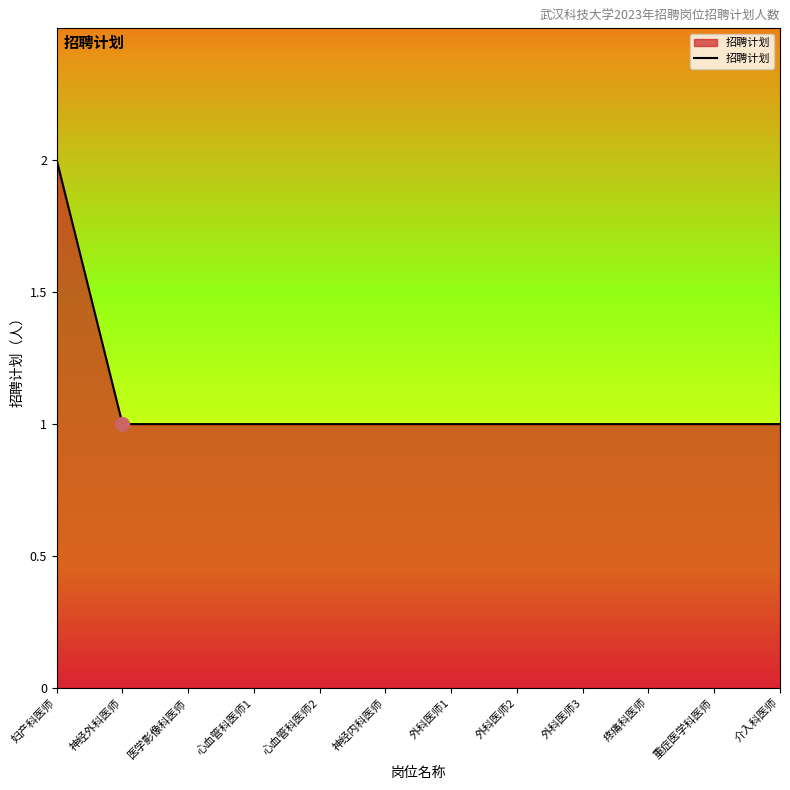

Reading left to right, transcribe all the data shown in this chart.

2	1	1	1	1	1	1	1	1	1	1	1